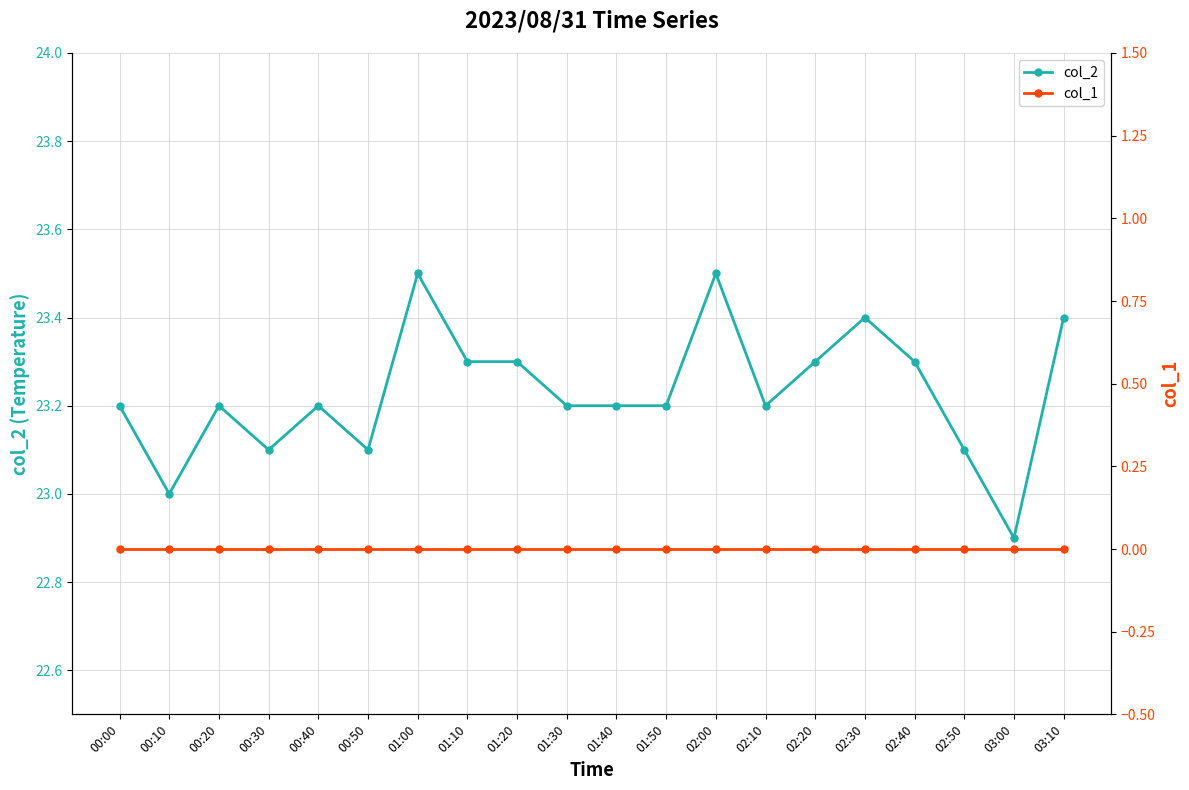

What are all the series names shown in the legend?

col_2, col_1